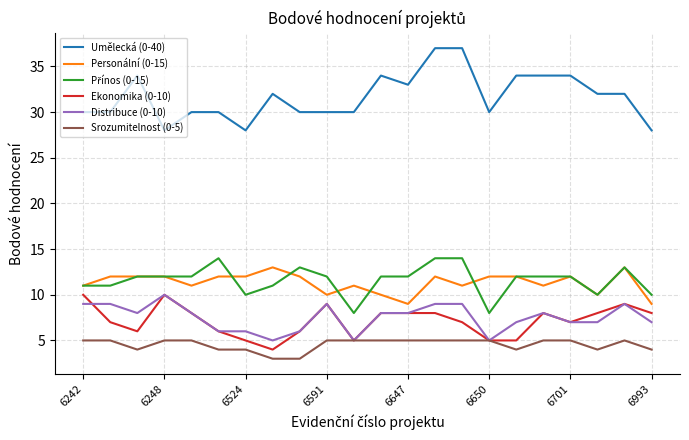

How many lines are shown in the chart?

6